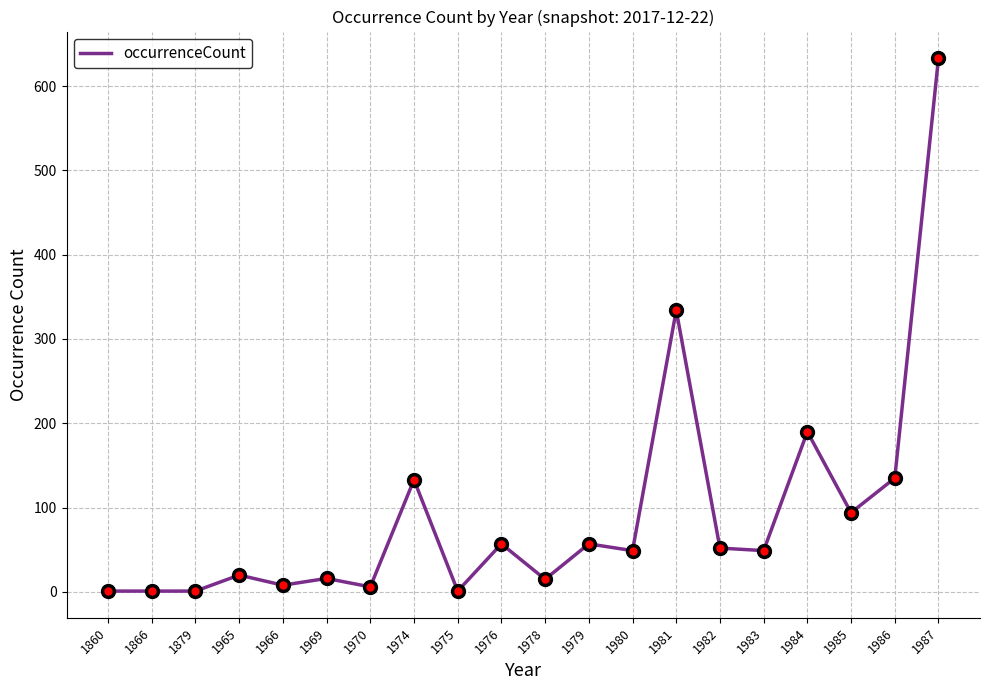

Where is the data nearest to the value 317?

1981